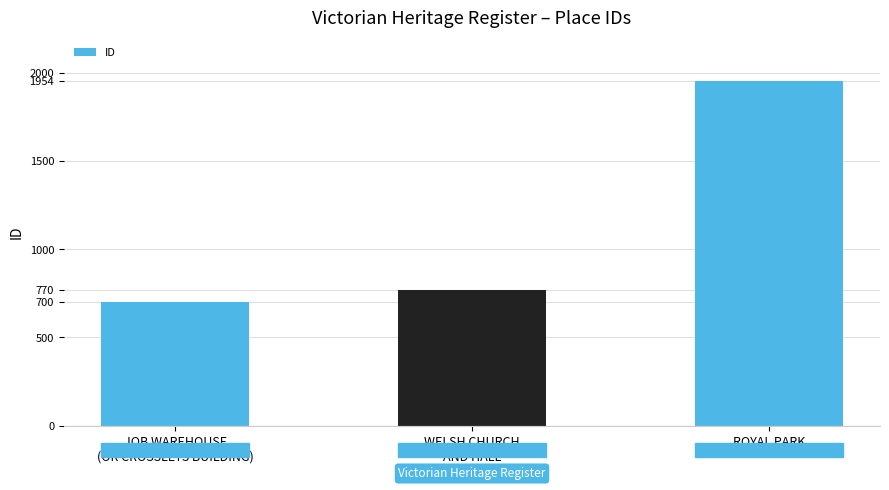

What value does the data have at JOB WAREHOUSE
(OR CROSSLEYS BUILDING)?

700